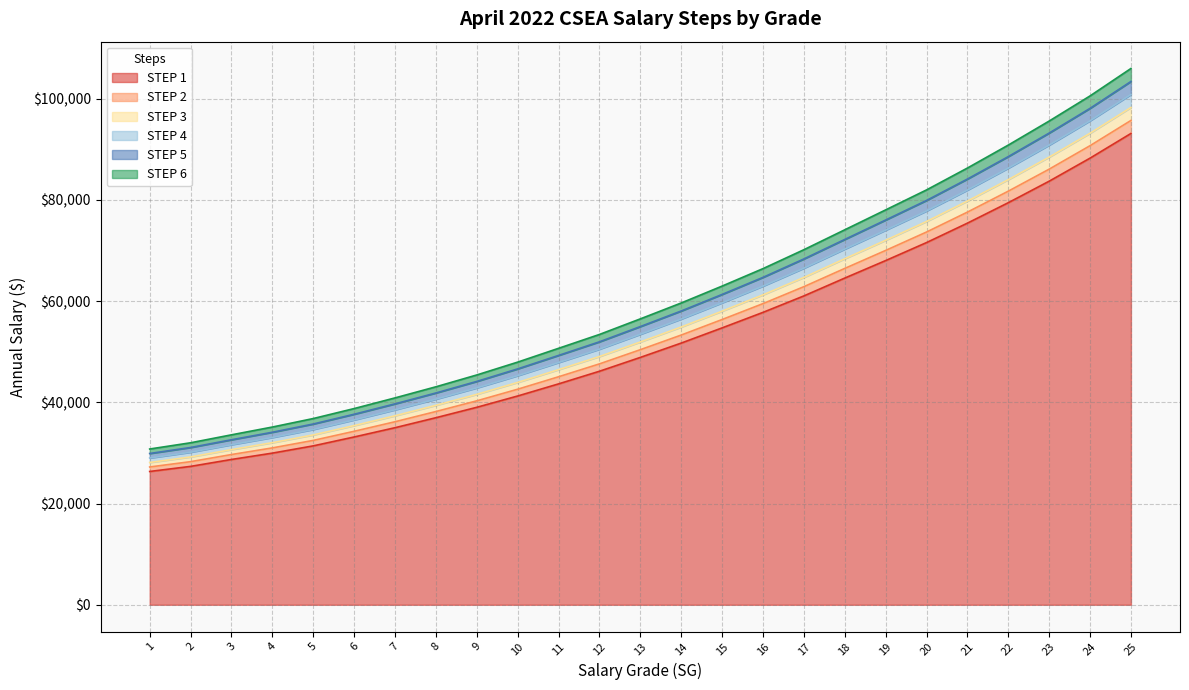

Where does the STEP 3 series first go above 51927?

14